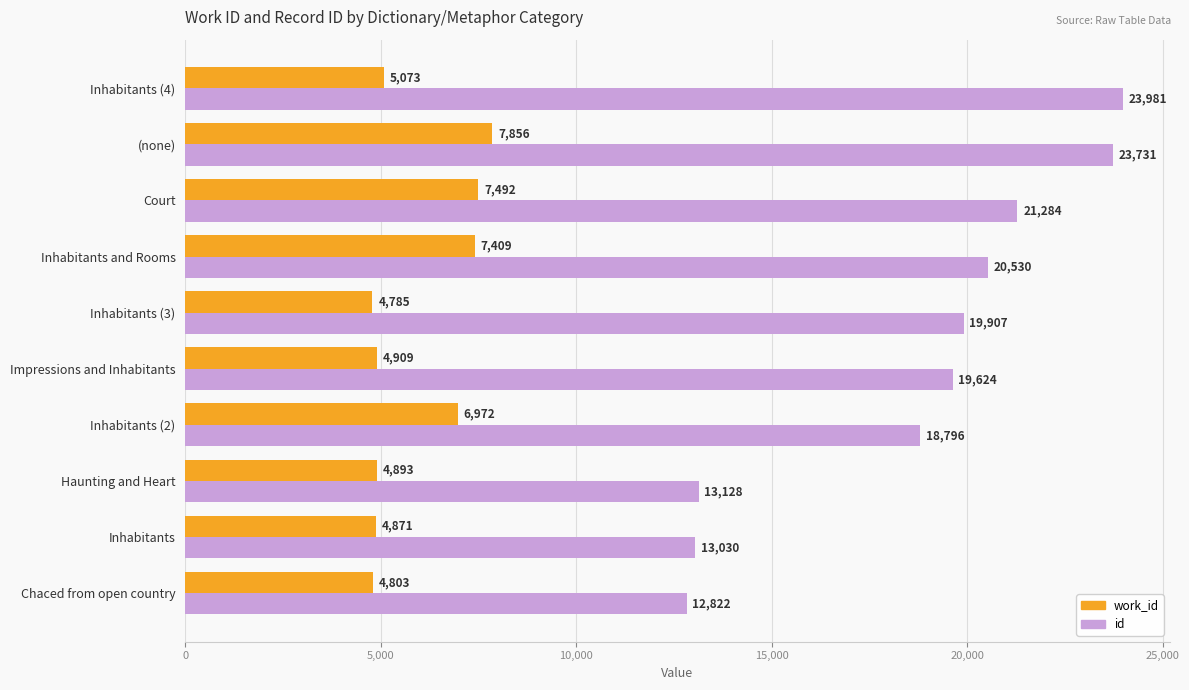

What is the approximate value of id at Impressions and Inhabitants?

19624